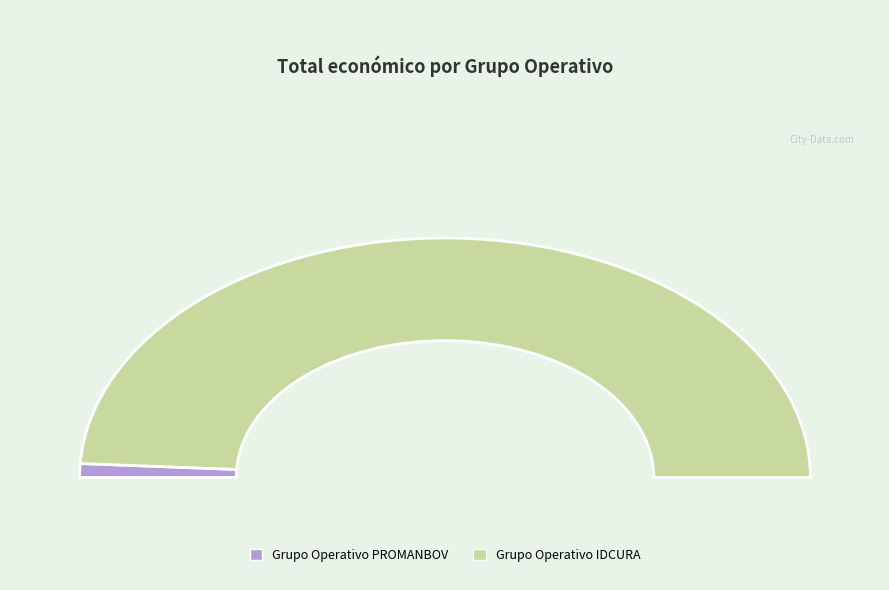

Which slice is the smallest?

Grupo Operativo PROMANBOV